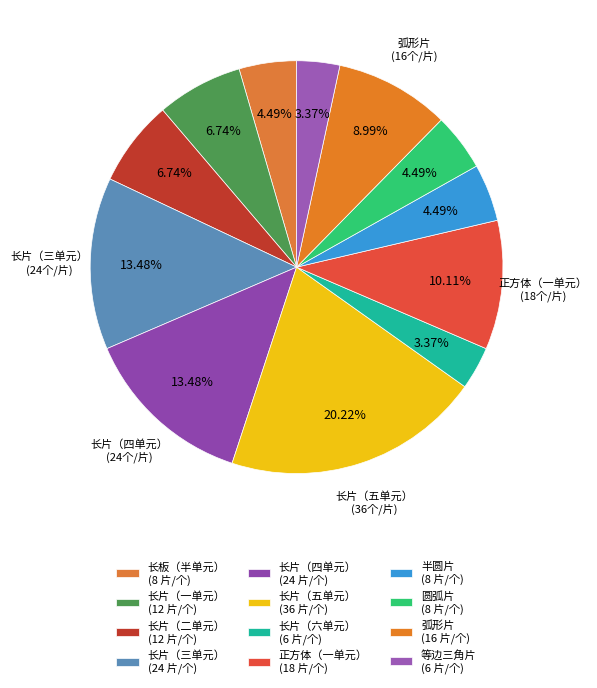

Count the number of slices in the pie.

12